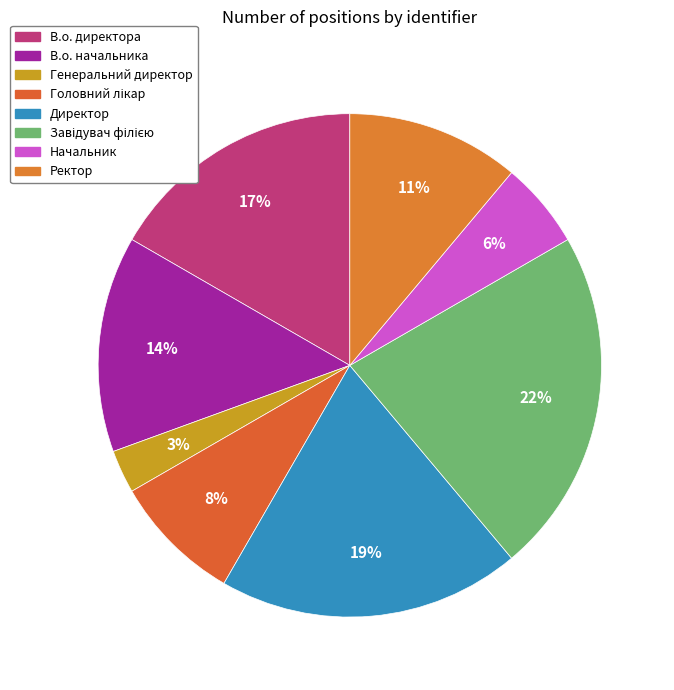

Rank the categories by value from lowest to highest.

Генеральний директор, Начальник, Головний лікар, Ректор, В.о. начальника, В.о. директора, Директор, Завідувач філією